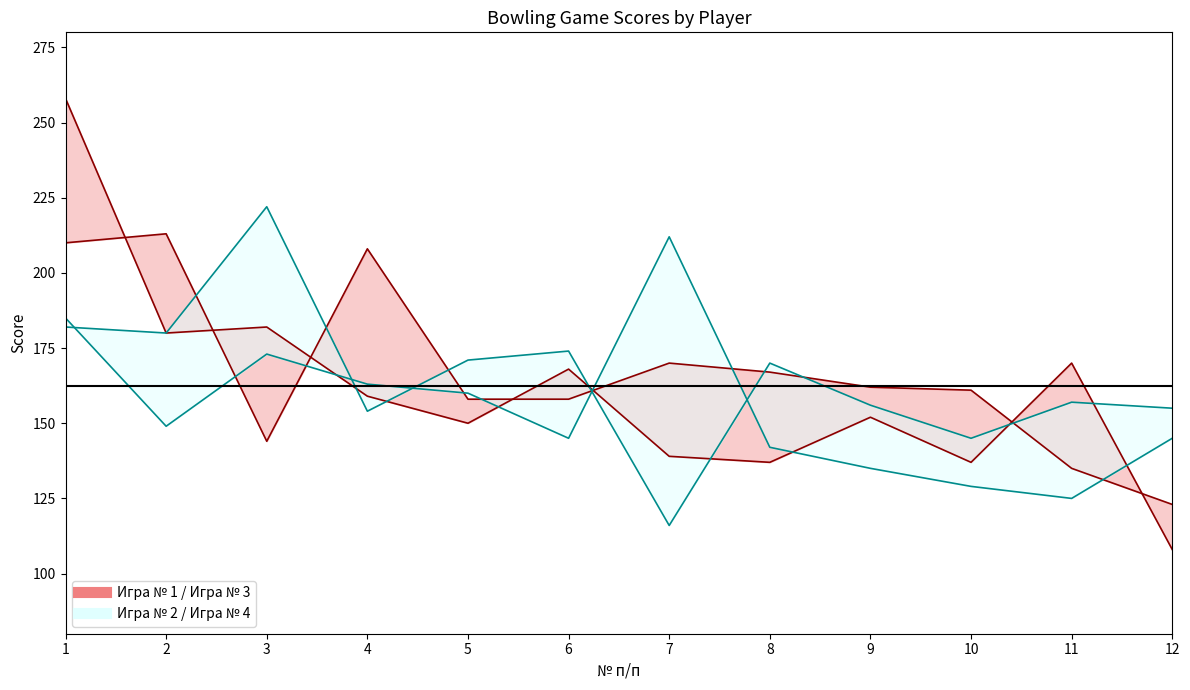

What is the value of the Игра № 2 point at the 11th from the left?

125